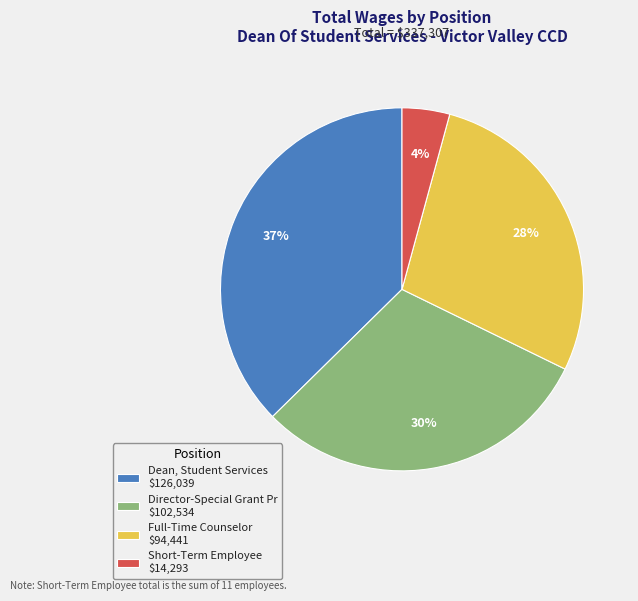

Count the number of slices in the pie.

4